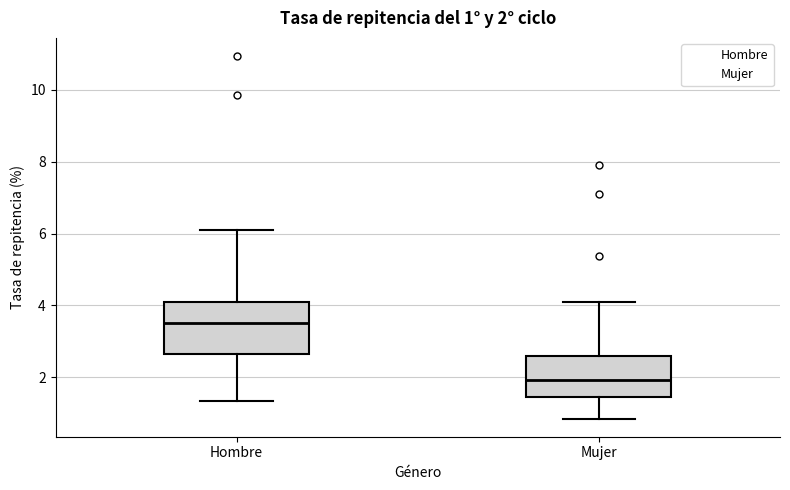

Which box is the tallest, from its lower edge to its upper edge?

Hombre